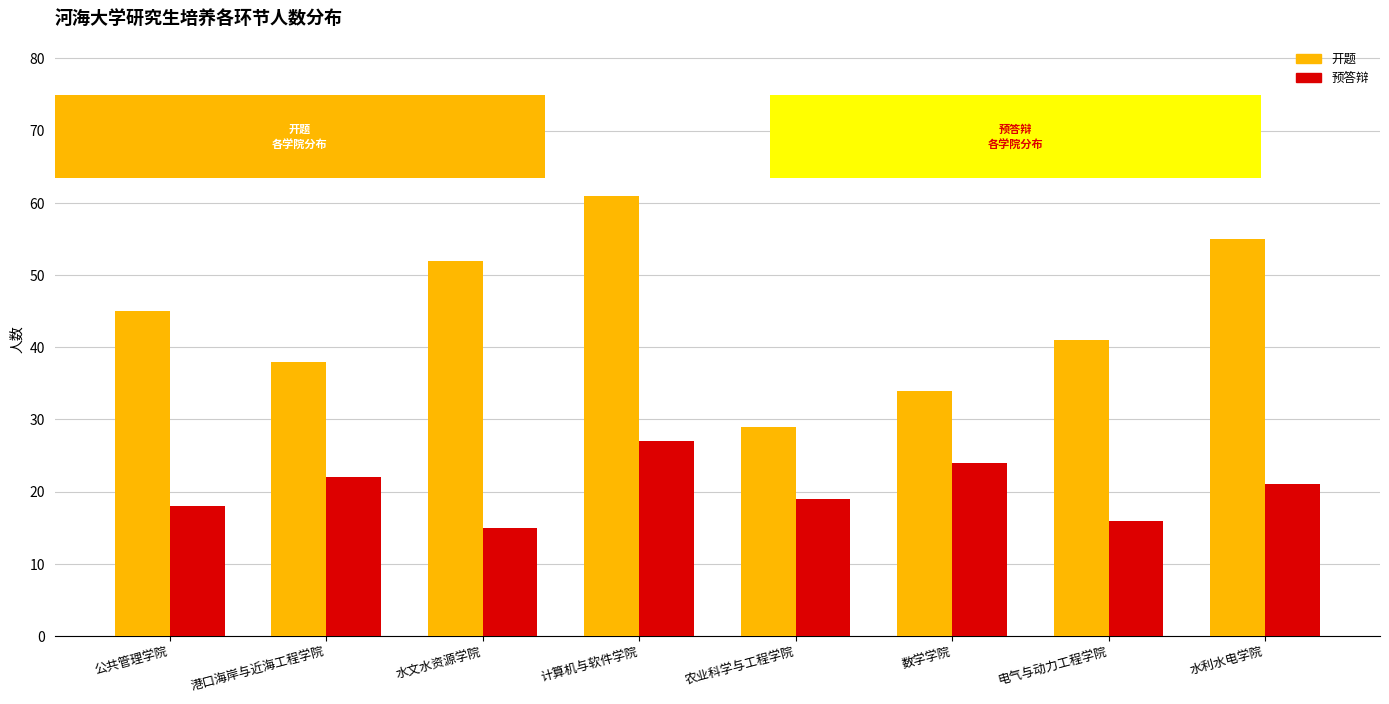

At which category is the sum across all series the highest?

计算机与软件学院